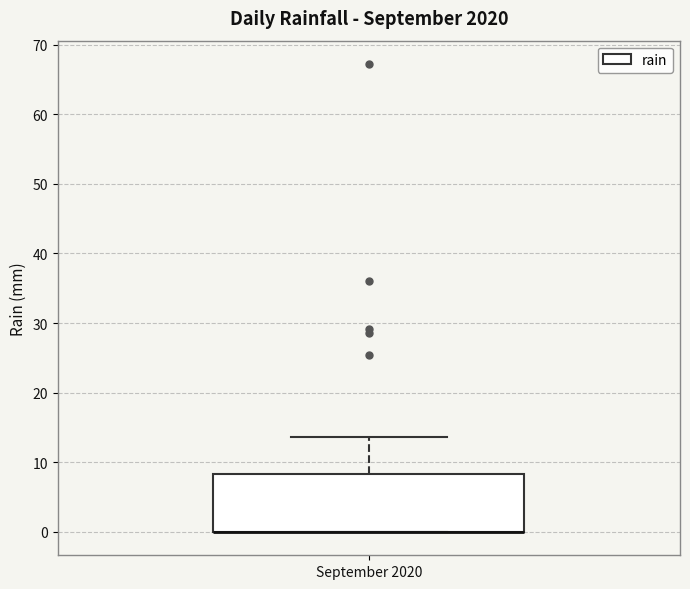

Read this box plot against the y-axis: the position of the median line, the range covered by the box, and the ends of both whiskers. The values are not printed on the chart, so give them approximately, as read against the axis.

median 0 (drawn on the box's lower edge), box 0 to 8, whiskers 0 to 14